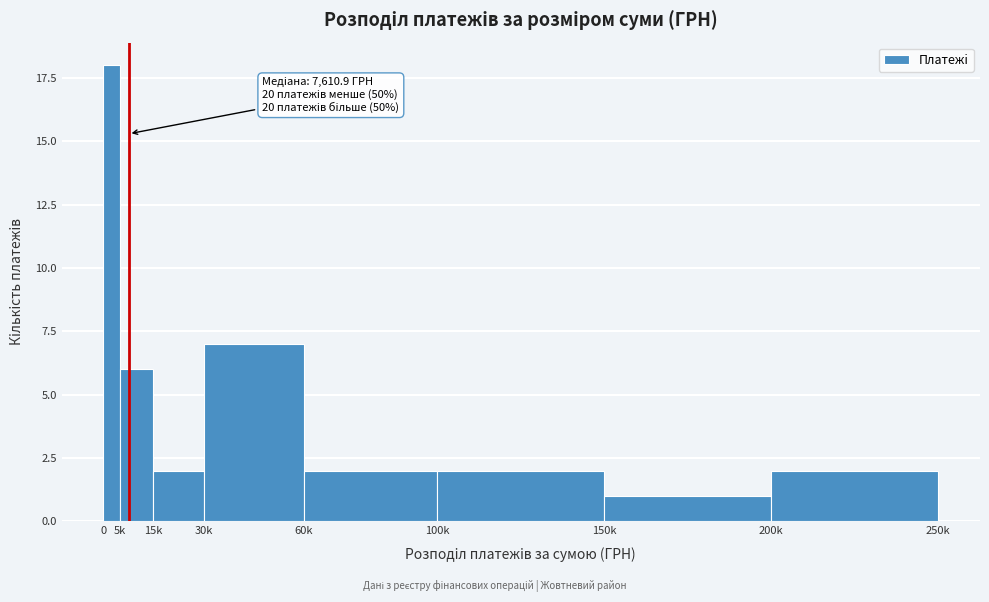

Reading right to left, transcribe all the data shown in this chart.

2	1	2	2	7	2	6	18